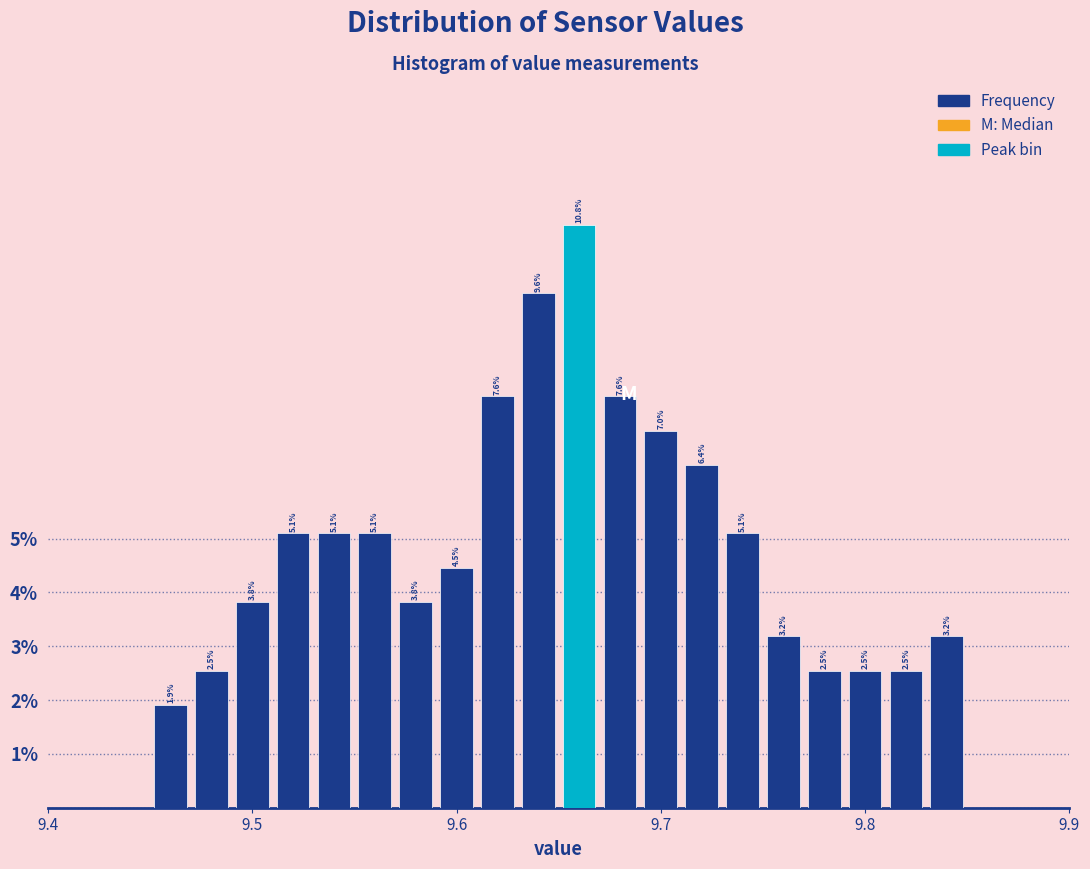

Read against the x-axis, roughly where is the centre of the tallest bar?

9.66